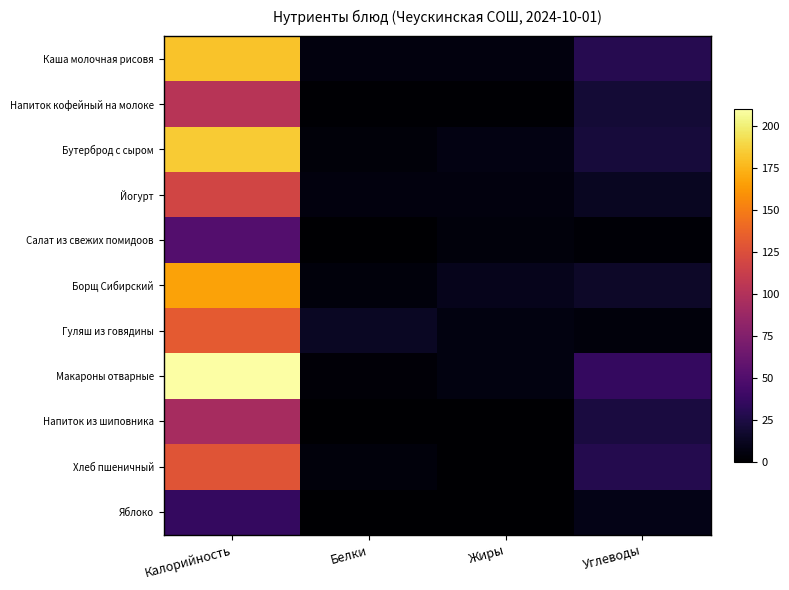

Reading left to right, list all the values displayed in this chart.

Каша молочная рисовя: Калорийность=180.8	Белки=5.3	Жиры=5.0	Углеводы=29.0
Напиток кофейный на молоке: Калорийность=103.0	Белки=1.4	Жиры=1.5	Углеводы=20.4
Бутерброд с сыром: Калорийность=184.3	Белки=3.7	Жиры=7.2	Углеводы=22.0
Йогурт: Калорийность=117.8	Белки=5.0	Жиры=5.0	Углеводы=13.0
Салат из свежих помидоов: Калорийность=51.0	Белки=0.4	Жиры=4.3	Углеводы=2.3
Борщ Сибирский: Калорийность=167.0	Белки=4.6	Жиры=9.9	Углеводы=14.8
Гуляш из говядины: Калорийность=132.0	Белки=13.9	Жиры=6.5	Углеводы=4.5
Макароны отварные: Калорийность=210.0	Белки=3.0	Жиры=6.2	Углеводы=35.5
Напиток из шиповника: Калорийность=94.0	Белки=0.2	Жиры=0.0	Углеводы=23.6
Хлеб пшеничный: Калорийность=128.3	Белки=4.6	Жиры=0.5	Углеводы=28.1
Яблоко: Калорийность=36.0	Белки=0.3	Жиры=0.0	Углеводы=8.6